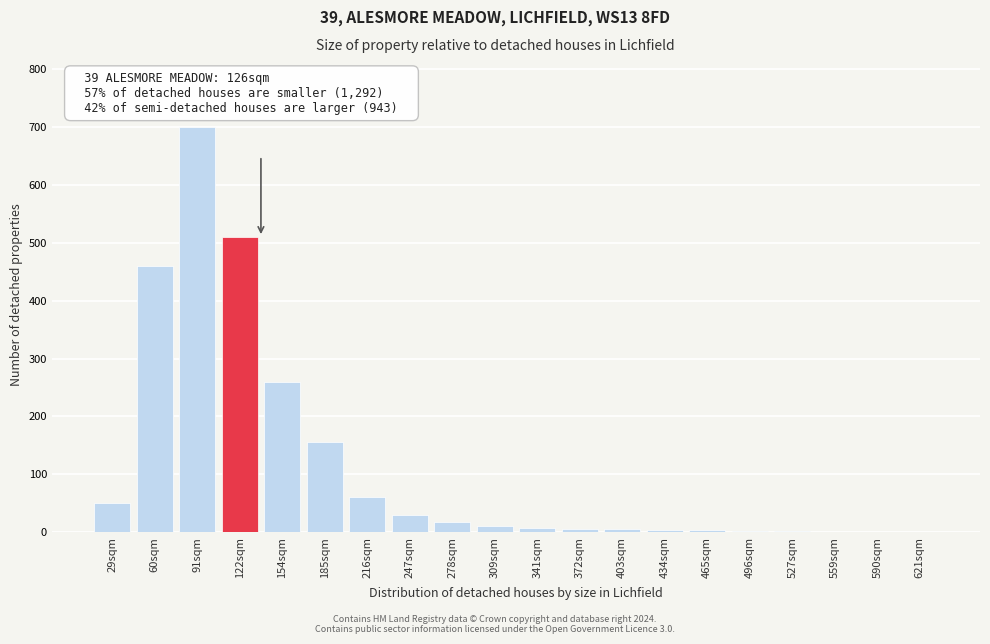

Which has a higher value, 247sqm or 185sqm?

185sqm